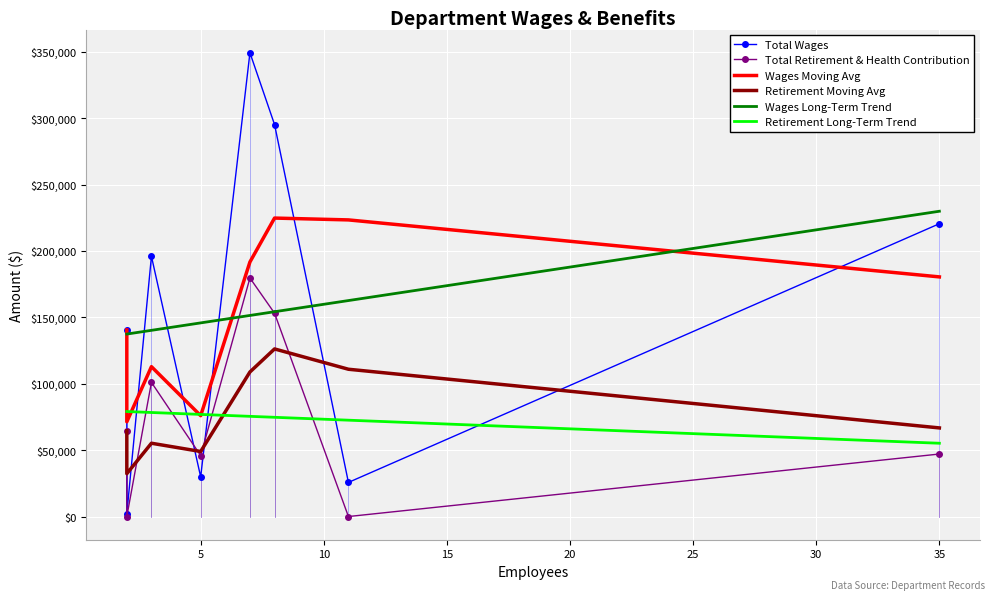

True or false: Wages Long-Term Trend and Retirement Long-Term Trend intersect in this chart.

False